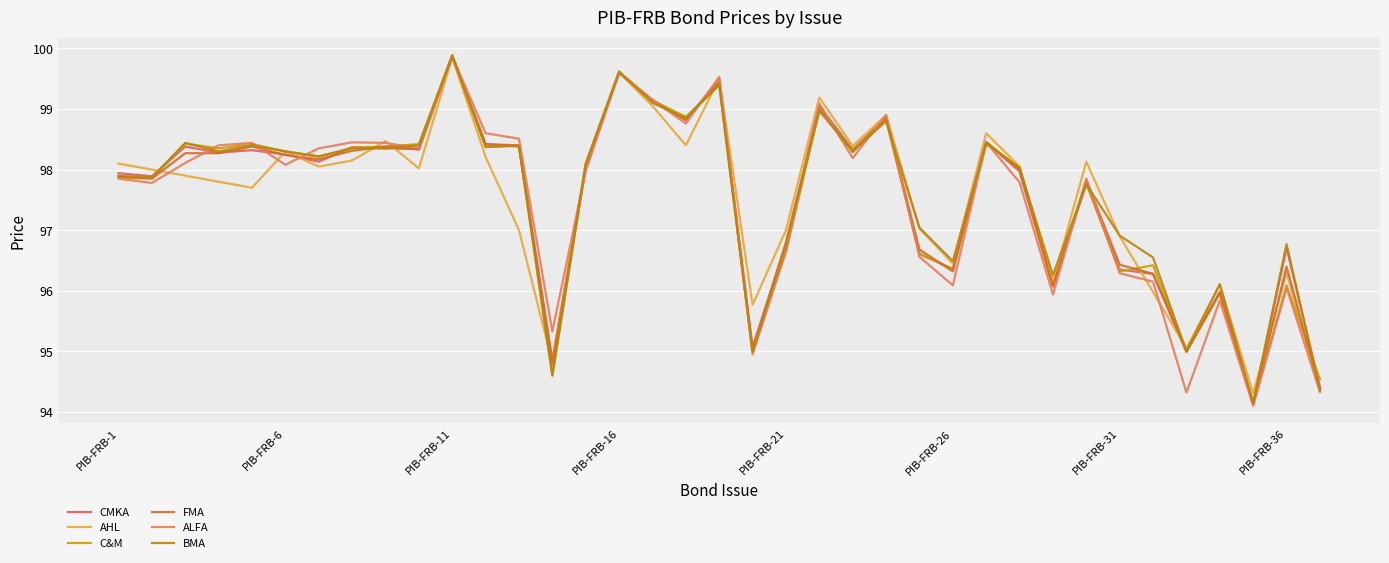

Which series ends up on top after the final intersection of C&M and CMKA?

C&M